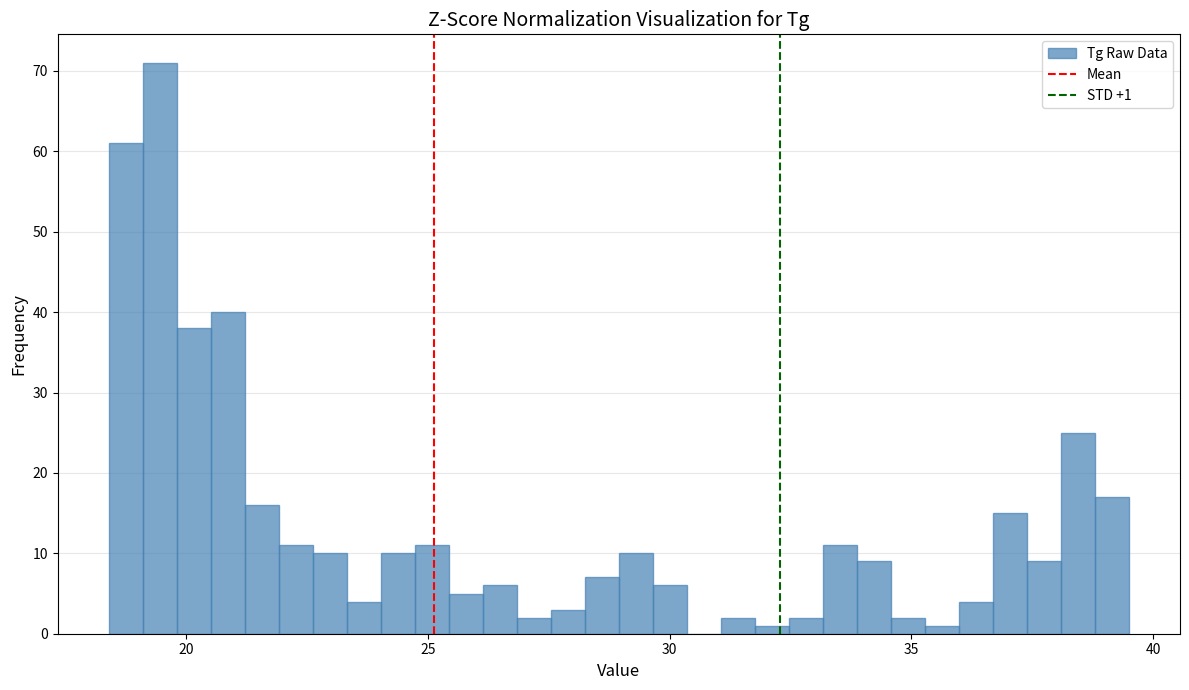

Around what value on the x-axis is the tallest bar? Give the approximate position of its centre, as read against the axis.

19.5